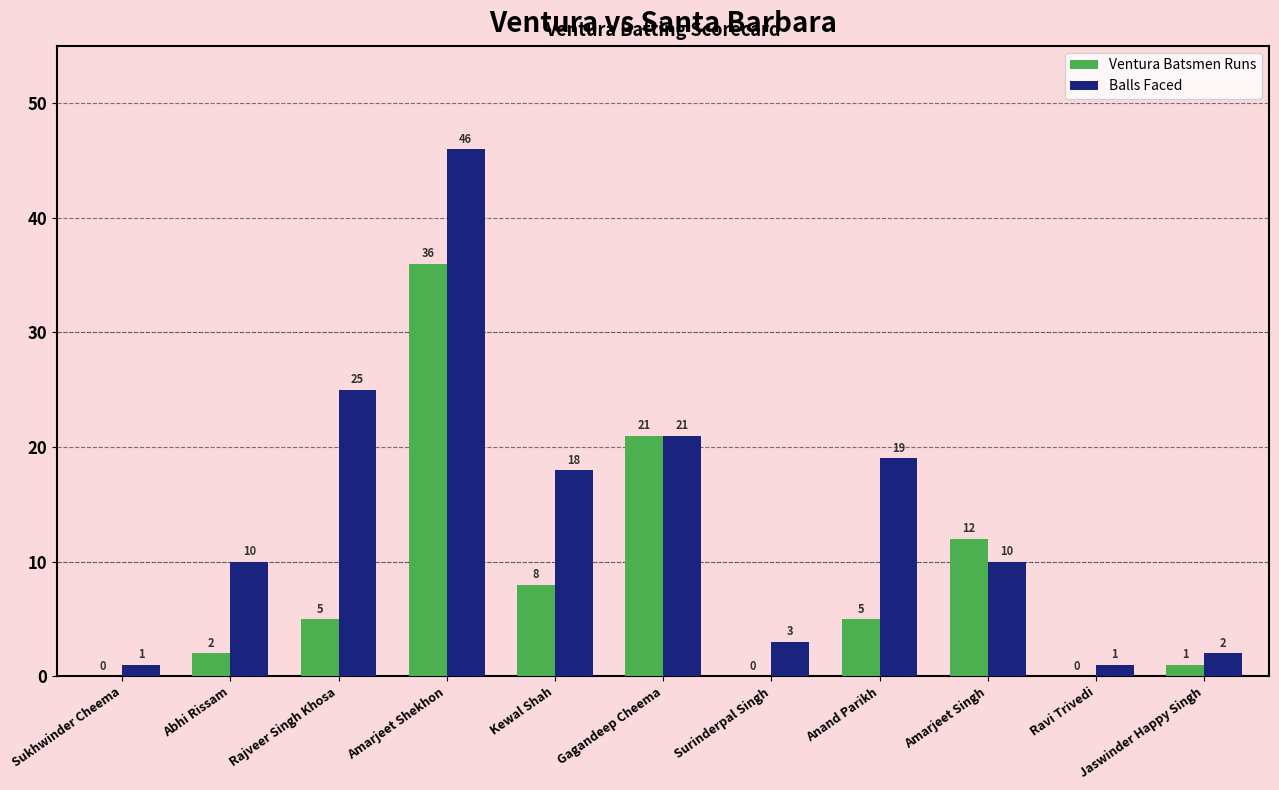

Is it true that Balls Faced equals 46 at Amarjeet Shekhon?

True